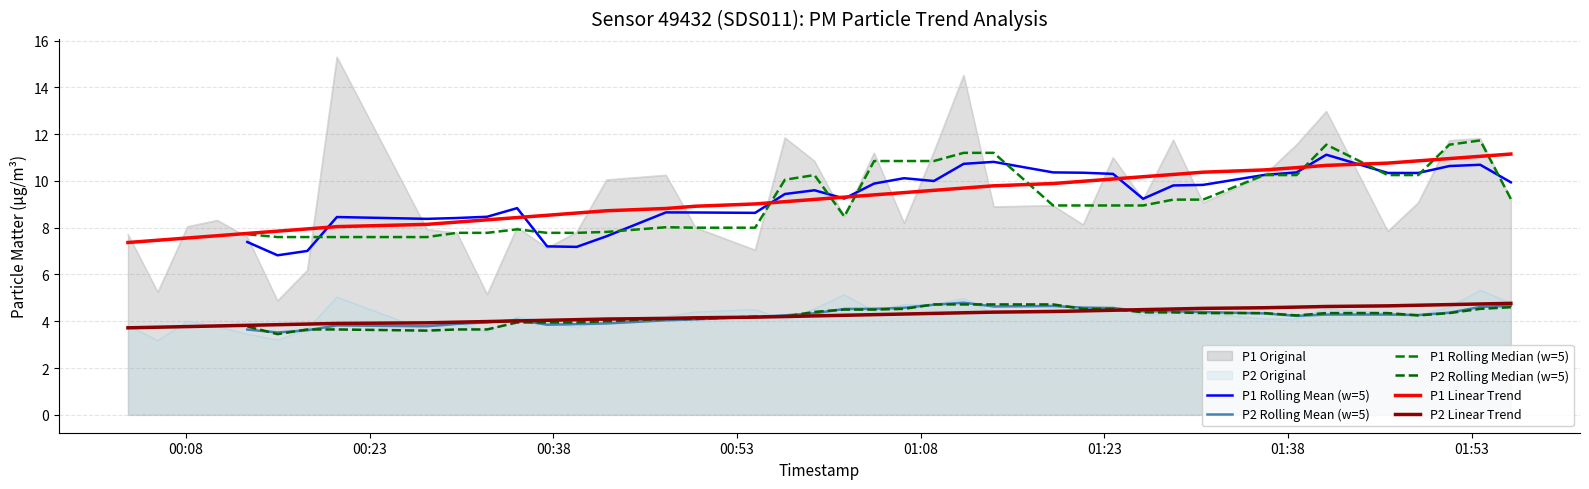

True or false: P2 Original and P1 Linear Trend intersect in this chart.

False